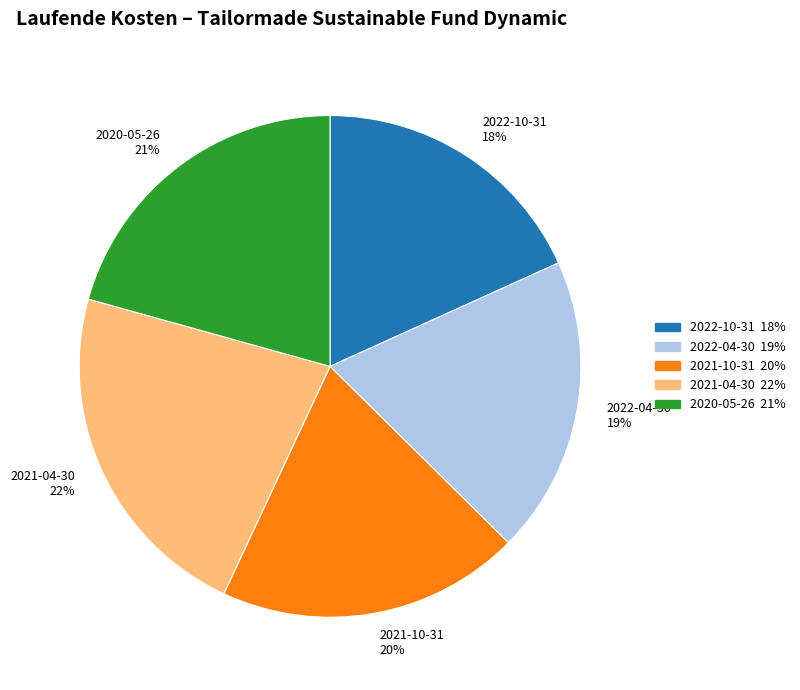

Which slice is the largest?

2021-04-30